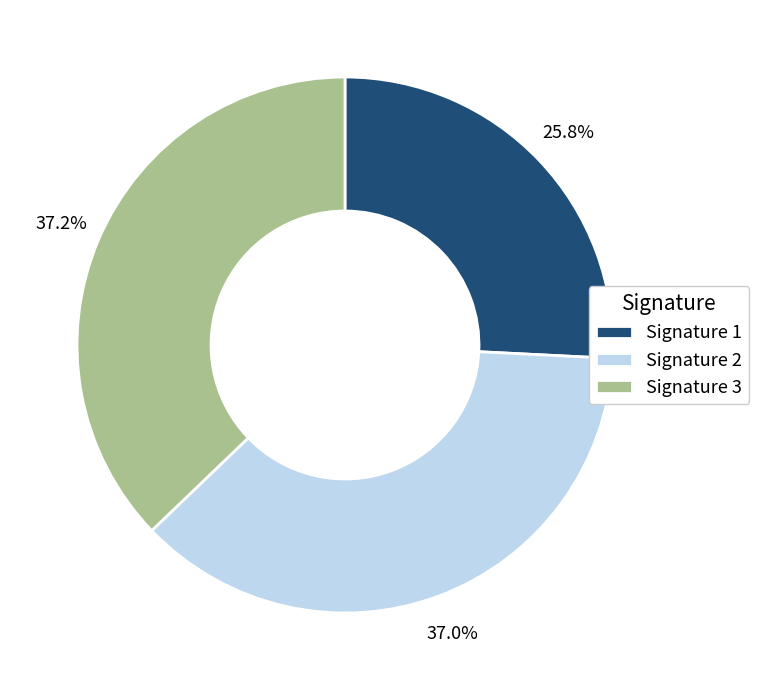

To the nearest percent, what is the average slice percentage?

33%